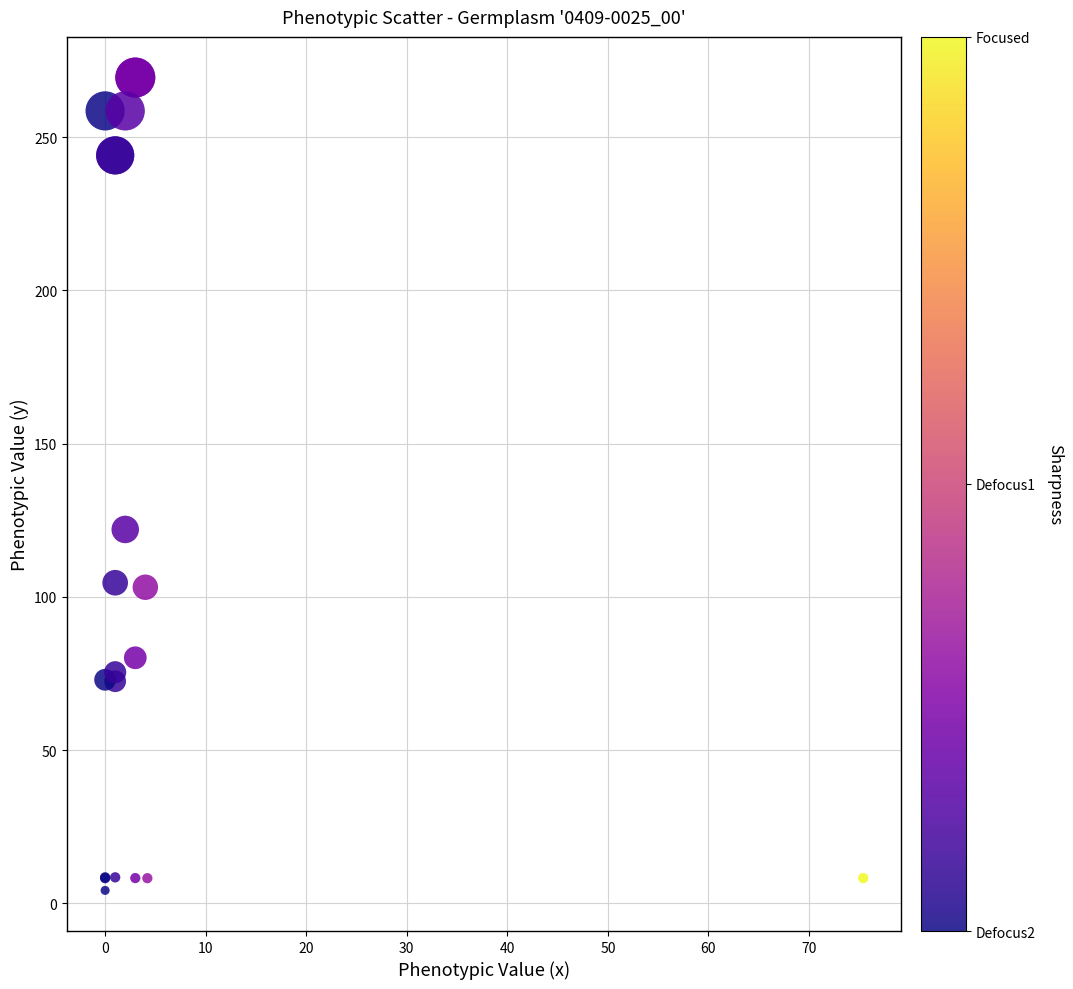

What Y value in the scatter plot is closest to 136?

122.0